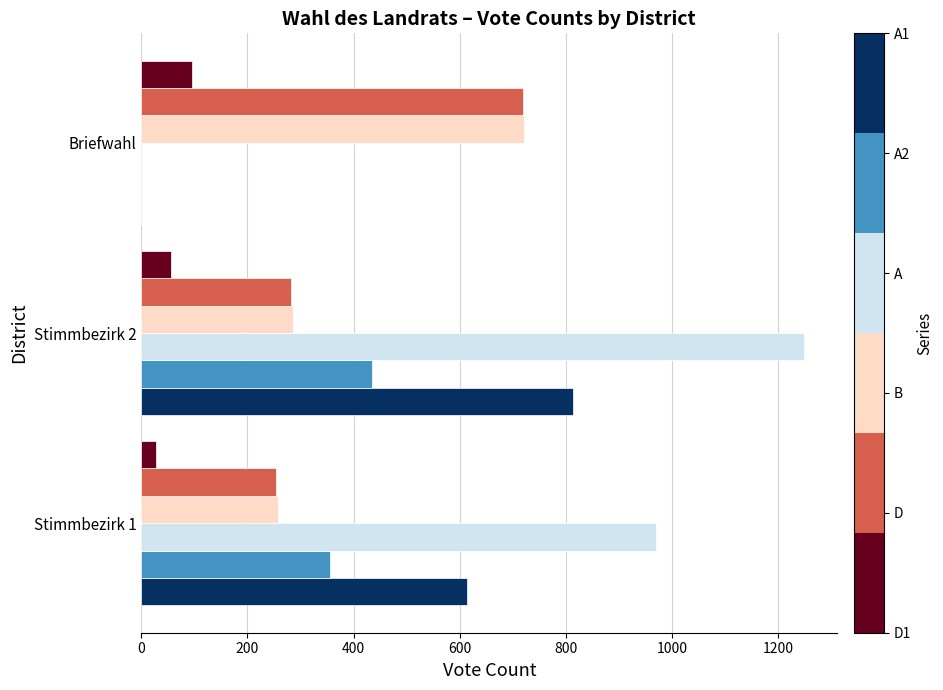

How many series are shown in this chart?

6